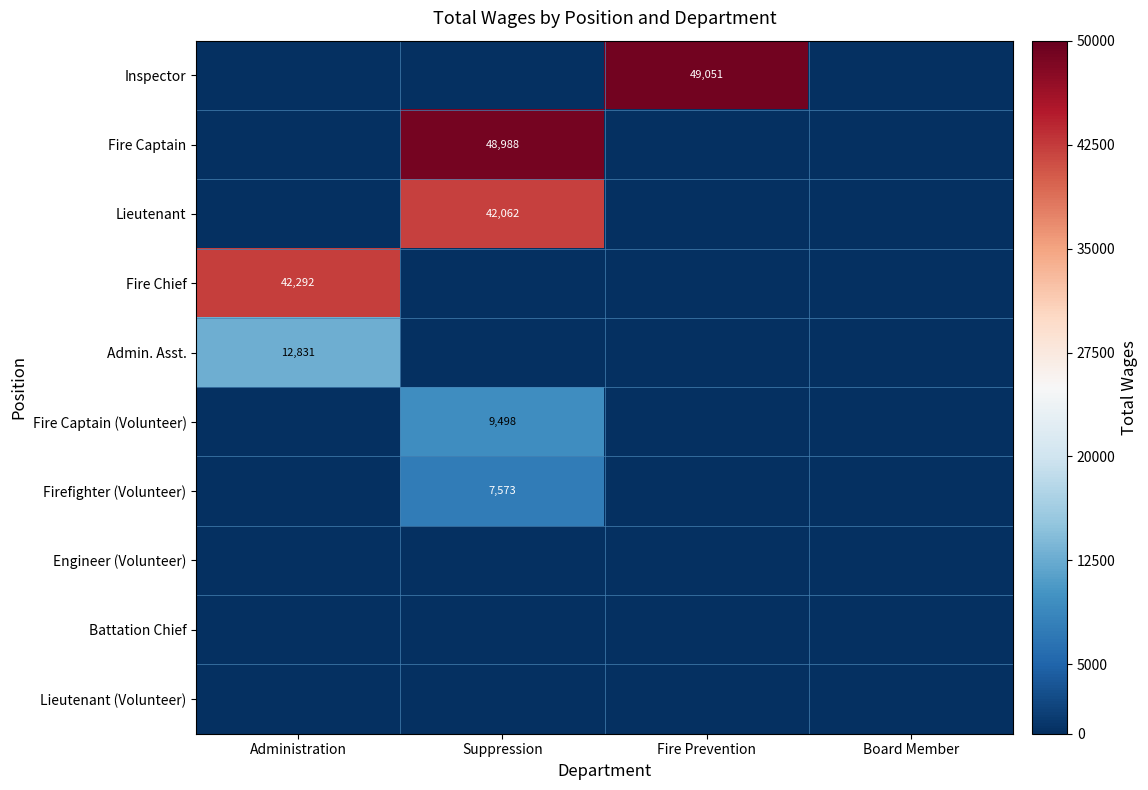

The value of Admin. Asst. at Administration is 8561. True or false?

False